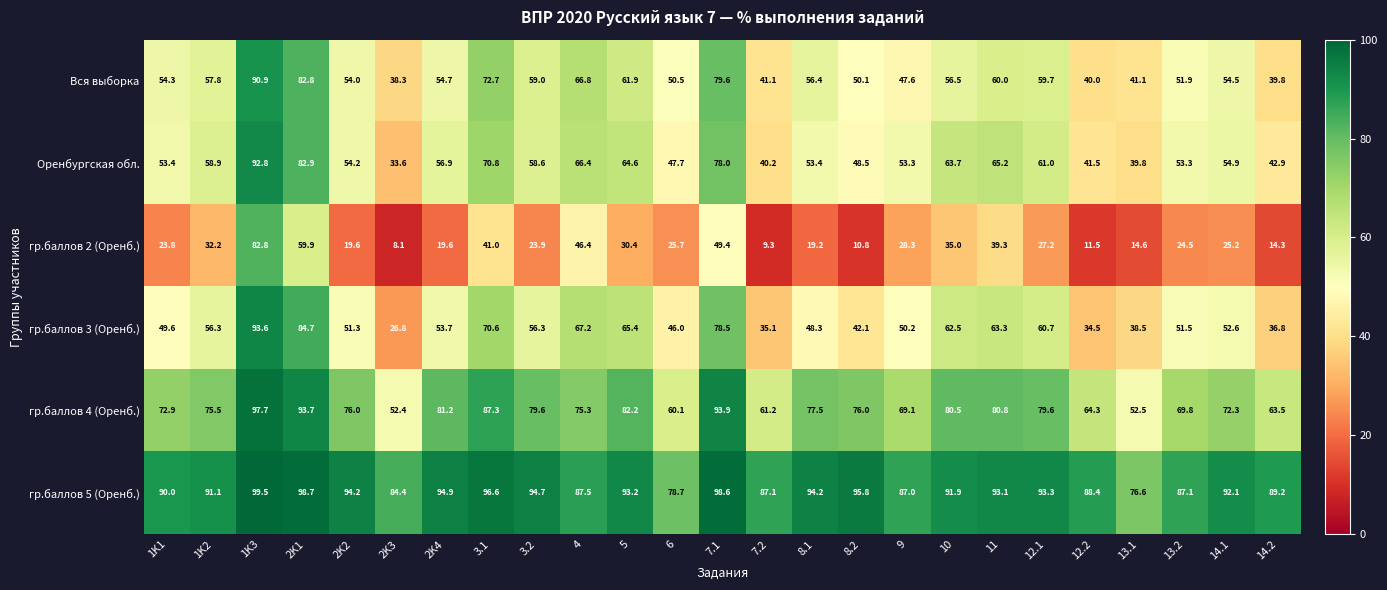

What value does the гр.баллов 4 (Оренб.) series have at 12.1?

79.6